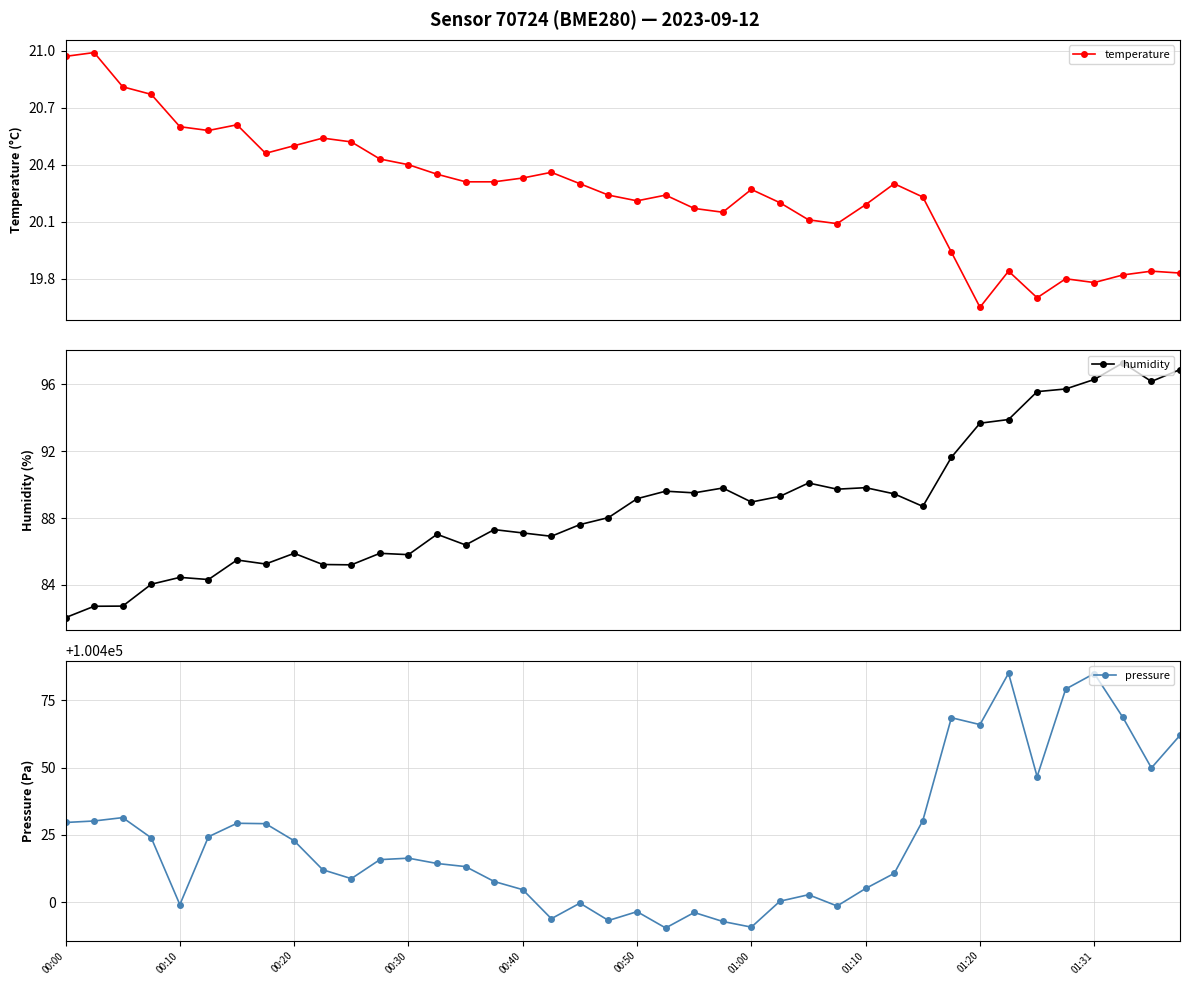

At how many categories does at least one series exceed 7228?

40